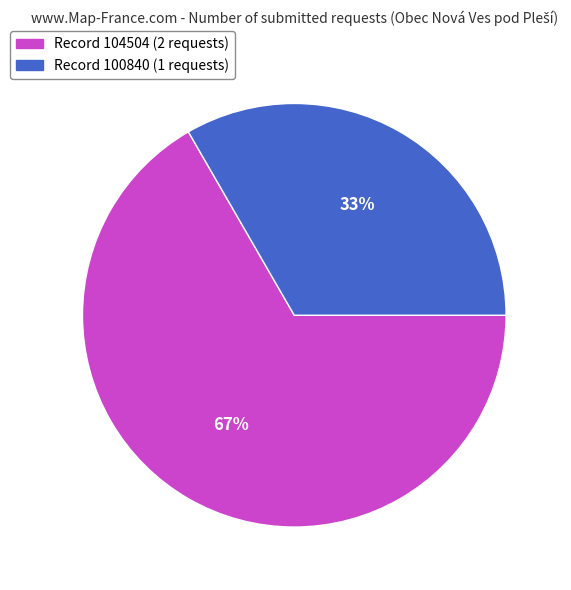

To the nearest percent, what is the average slice percentage?

50%